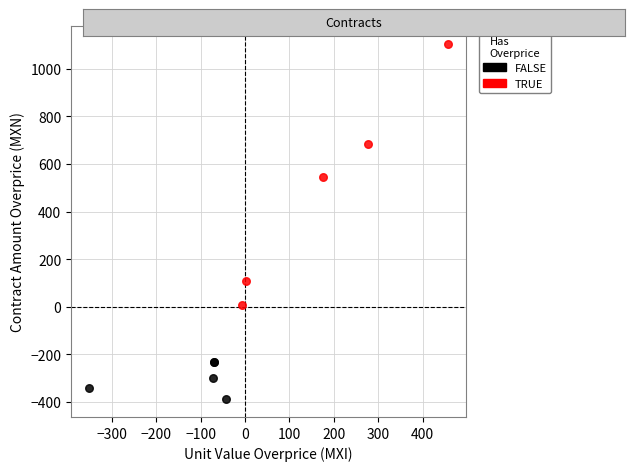

What are all the series names shown in the legend?

FALSE, TRUE